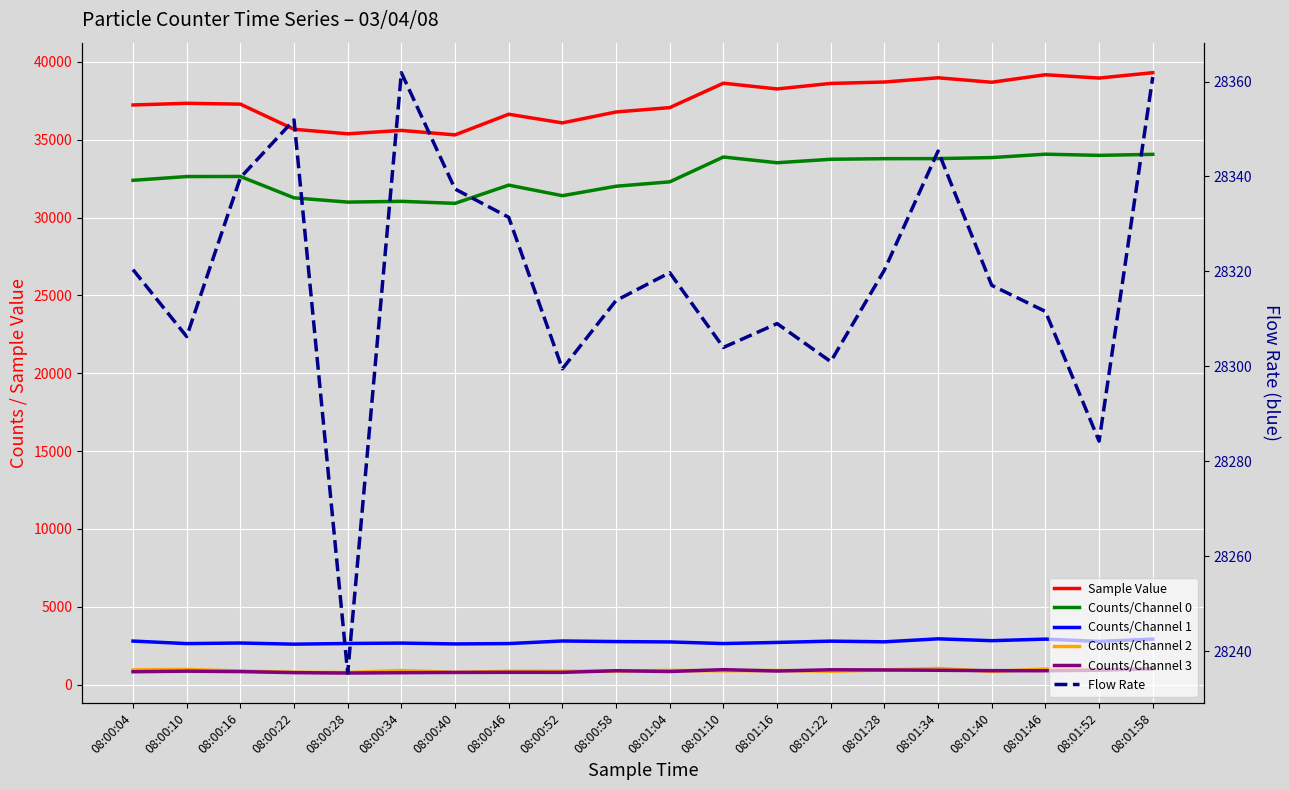

How many data points does each series have?

20